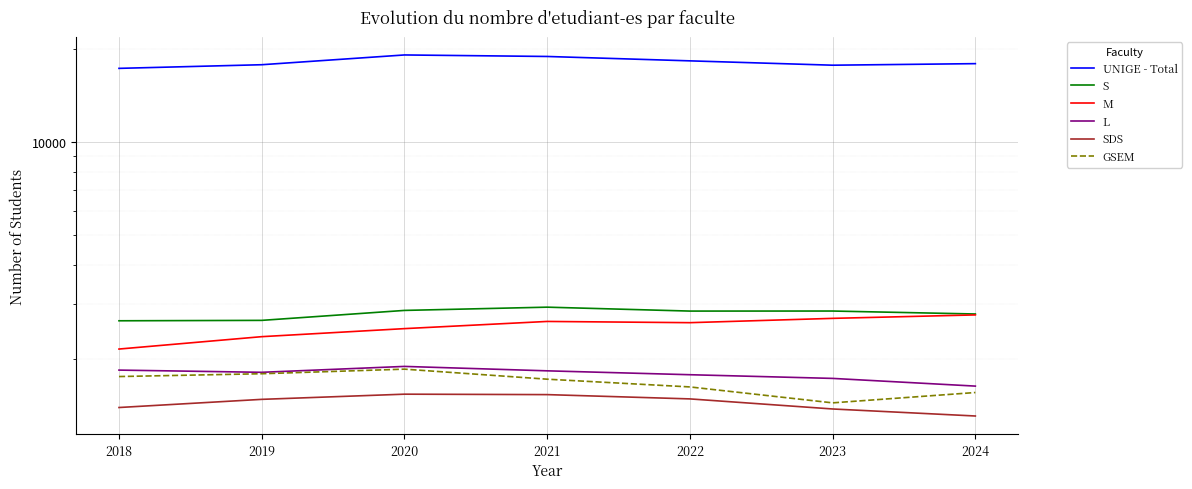

The value of M at 2019 is 3385. True or false?

False